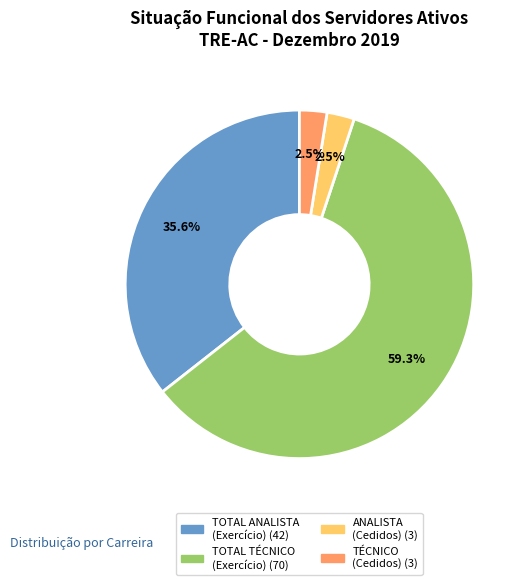

Is there a majority slice in this chart?

Yes